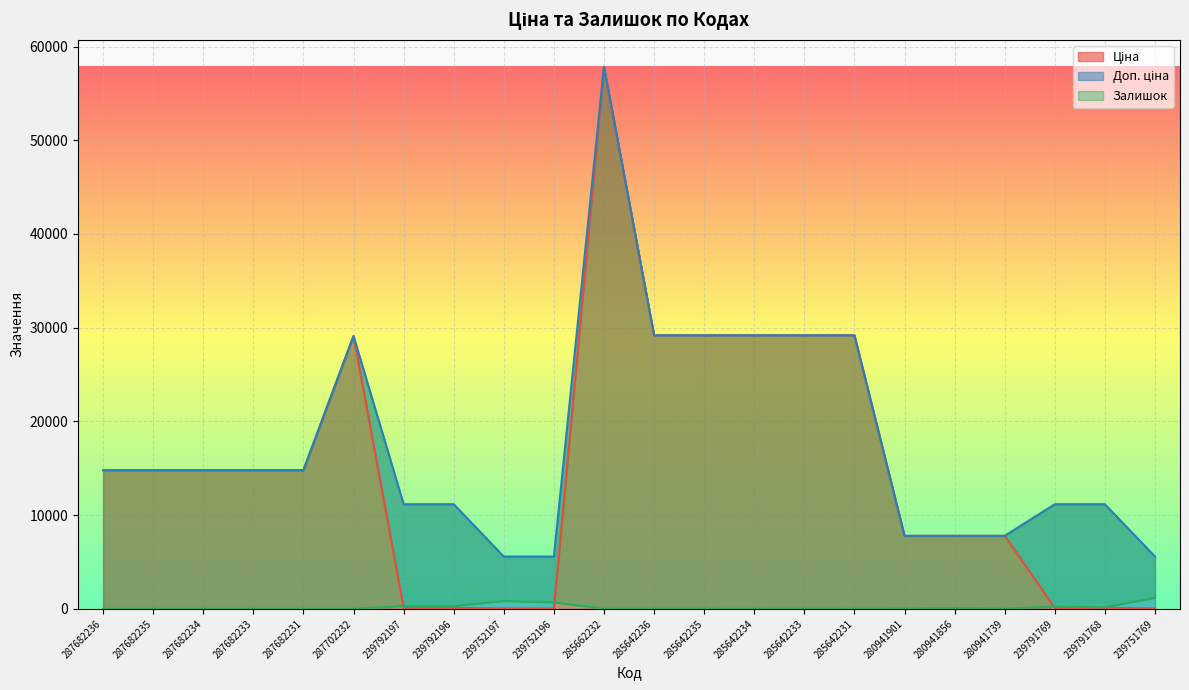

What is the sum of the Залишок values at 280941856 and 239752196?

789.0